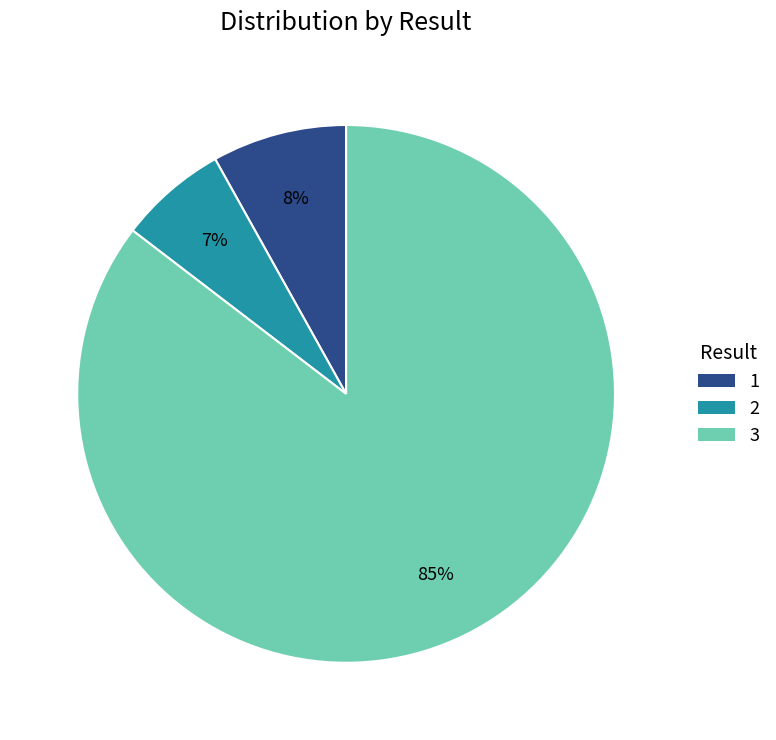

How many segments does this pie chart have?

3